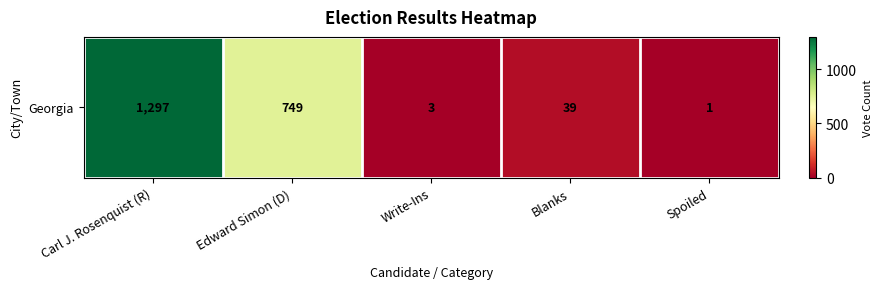

Is it true that the value at Edward Simon (D) is 1061?

False